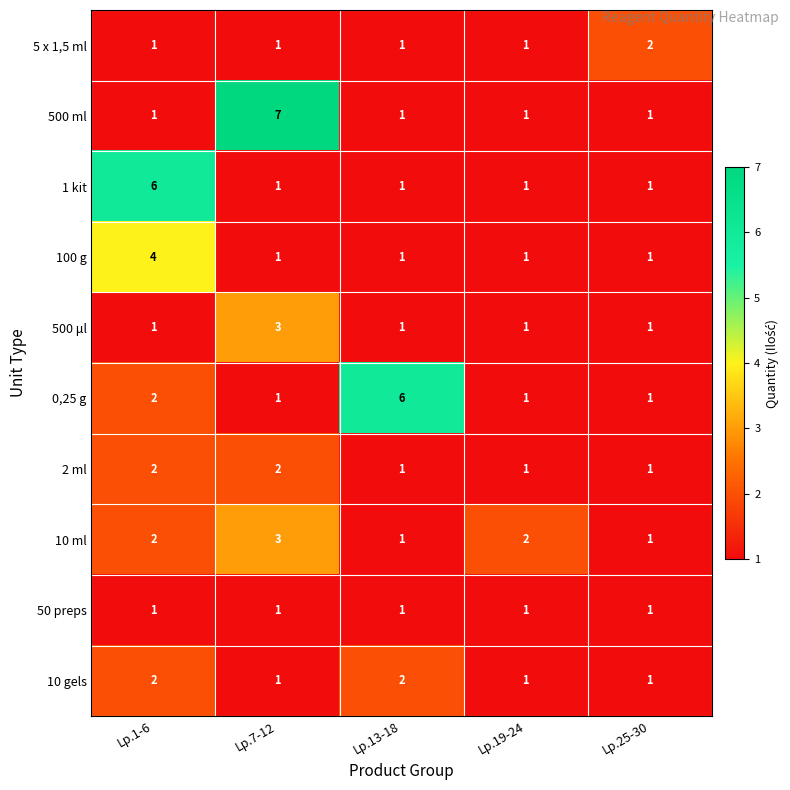

How many categories are shown in the chart?

5